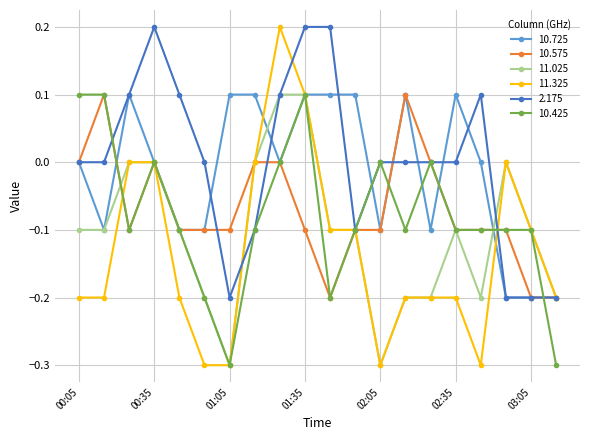

Which series has the largest range (max minus min)?

11.325